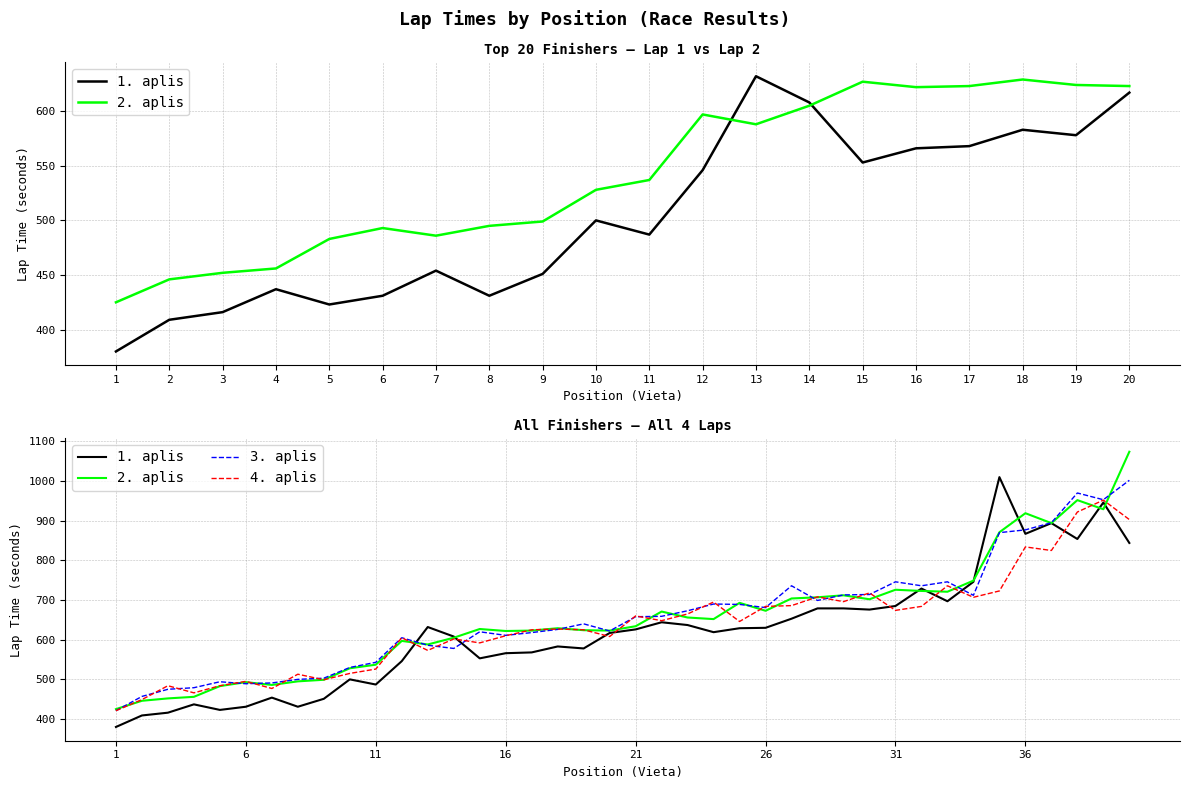

Where do 3. aplis and 2. aplis first cross each other?

1 and 2